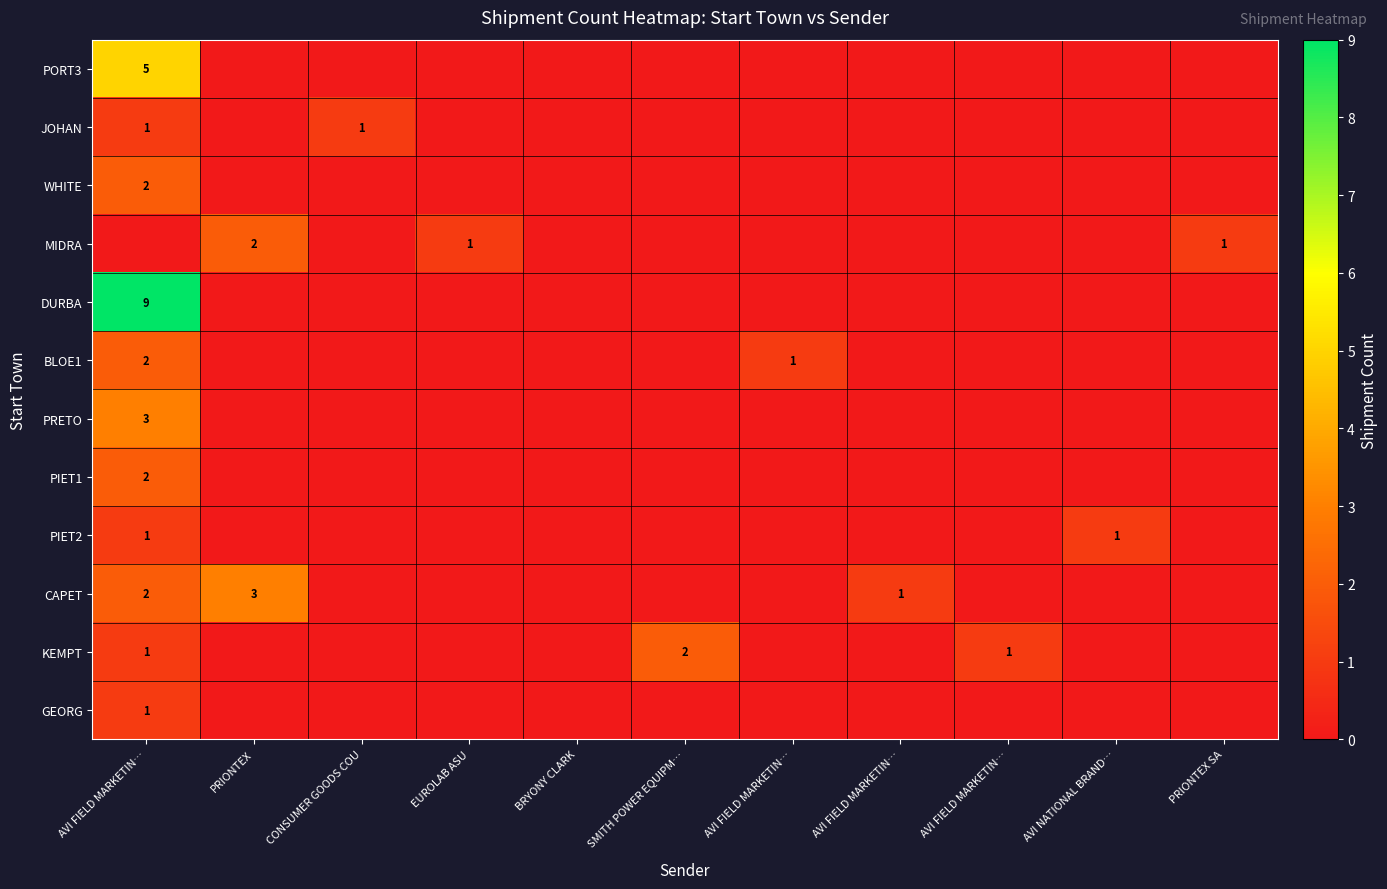

At how many categories does at least one series exceed 8?

1